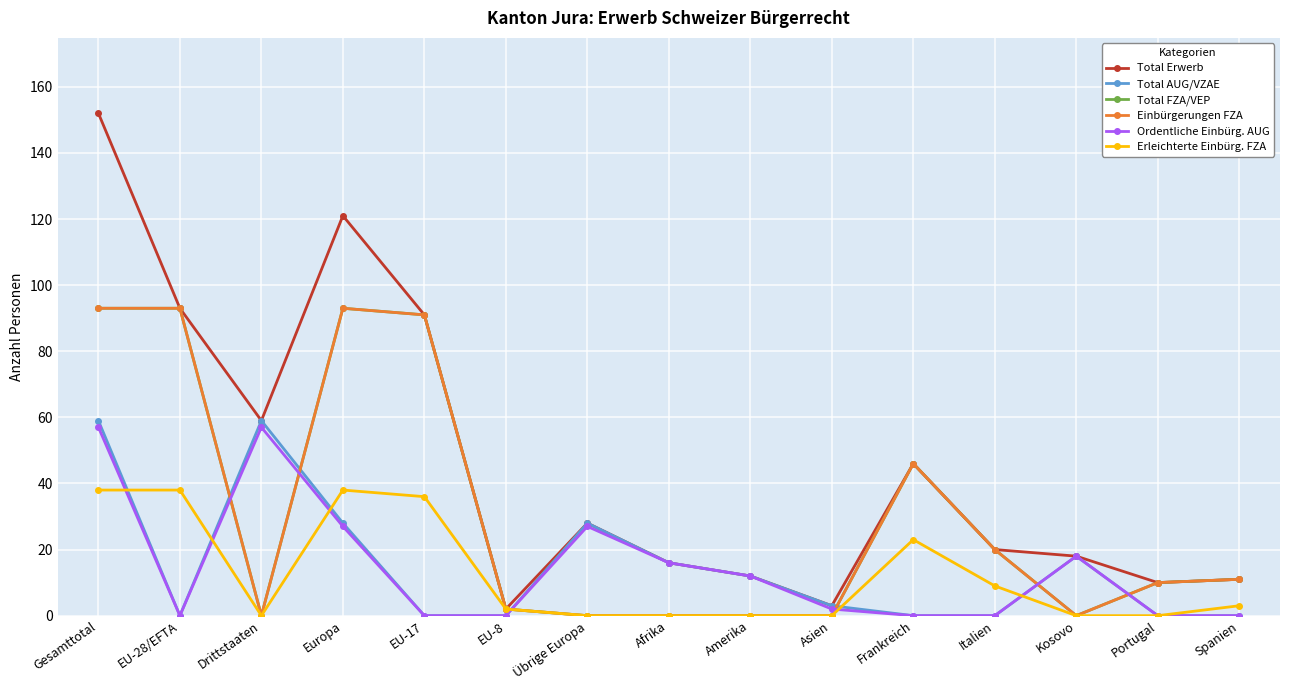

How many data points in Ordentliche Einbürg. AUG are above 2?

7